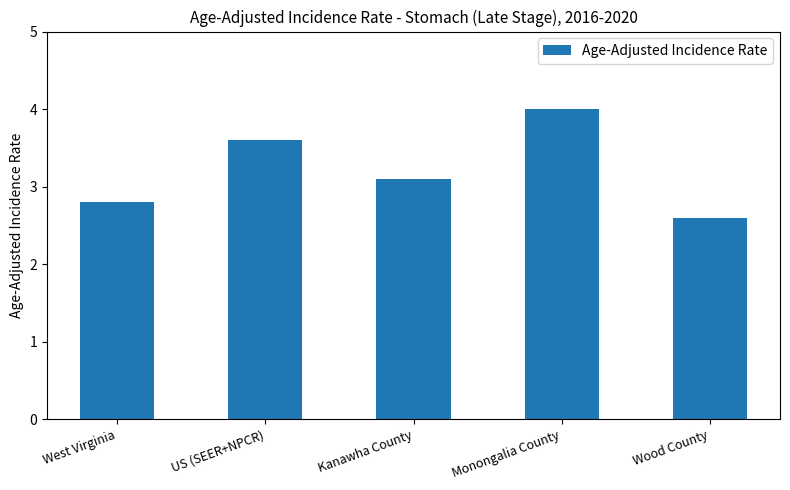

Approximately how many times larger is the value at Wood County compared to US (SEER+NPCR)?

0.7